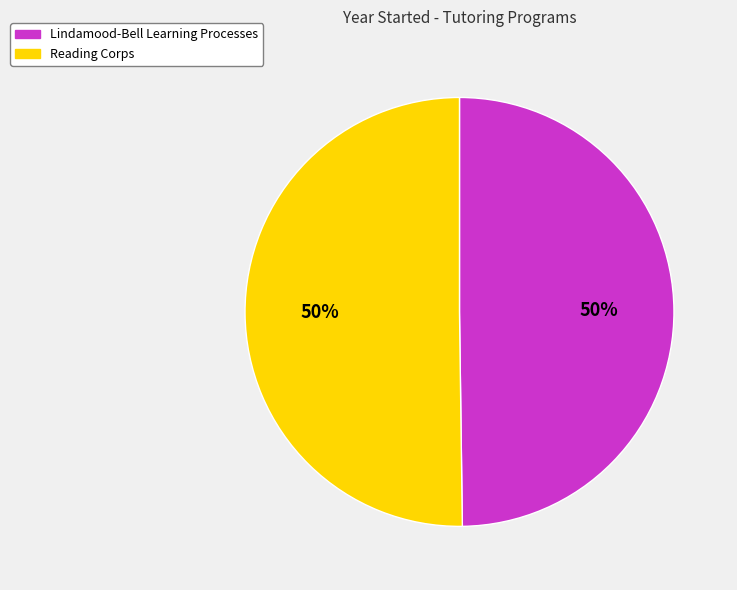

Approximately how many times larger is the value at Lindamood-Bell Learning Processes compared to Reading Corps?

1.0